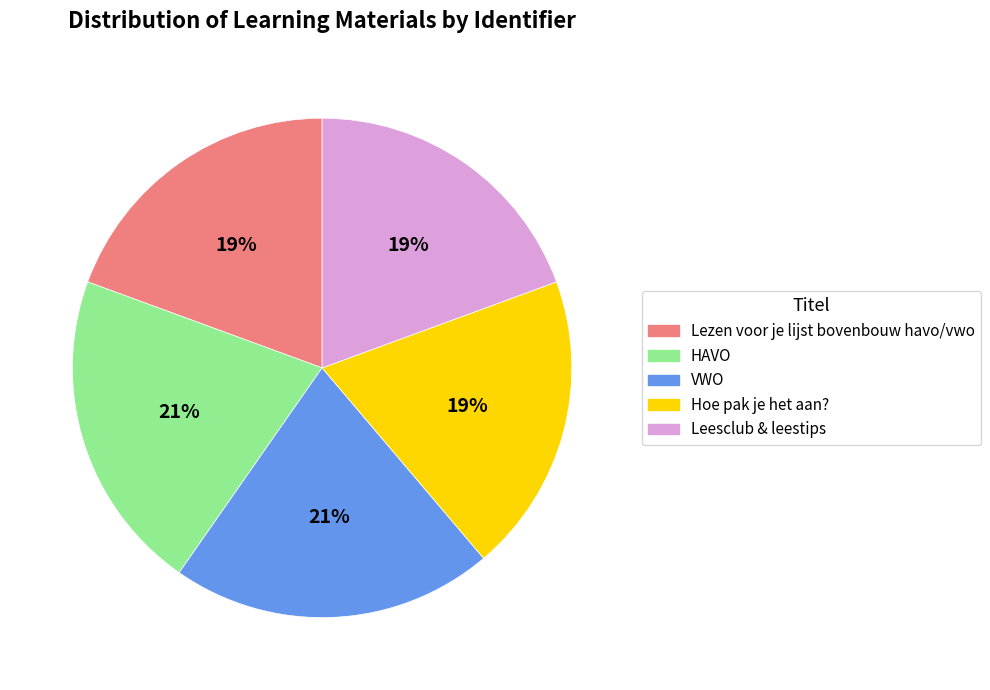

What is the ratio of the value at VWO to the value at HAVO?

1.0